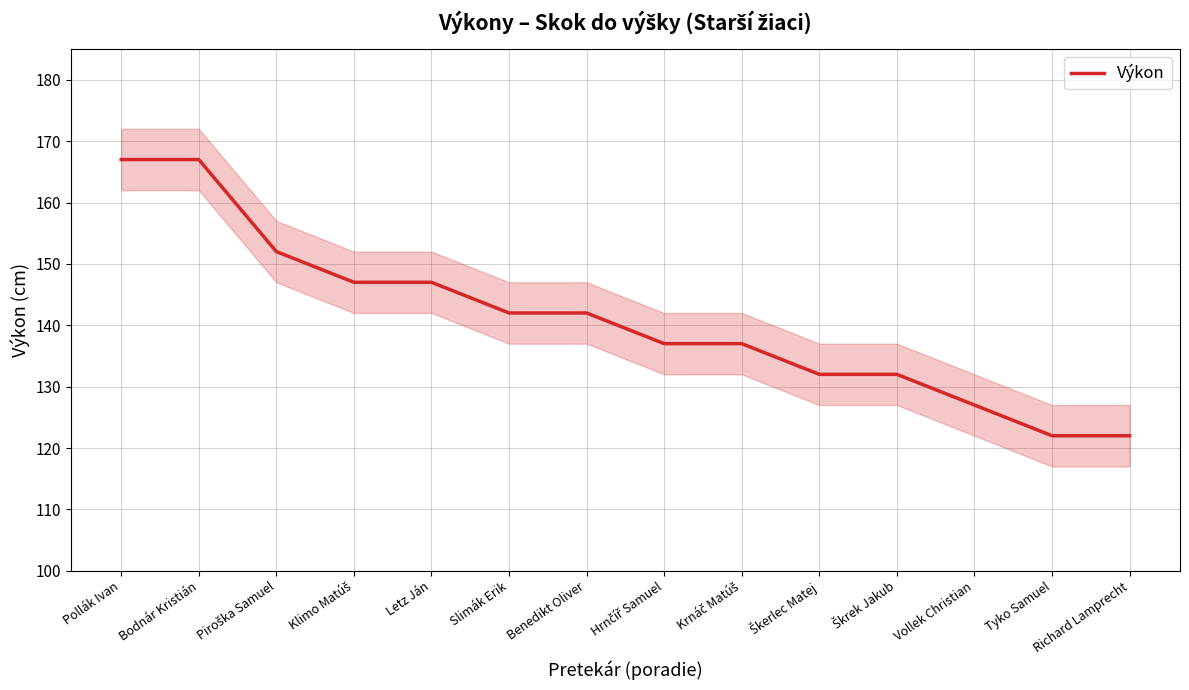

What position from the left is Letz Ján?

5